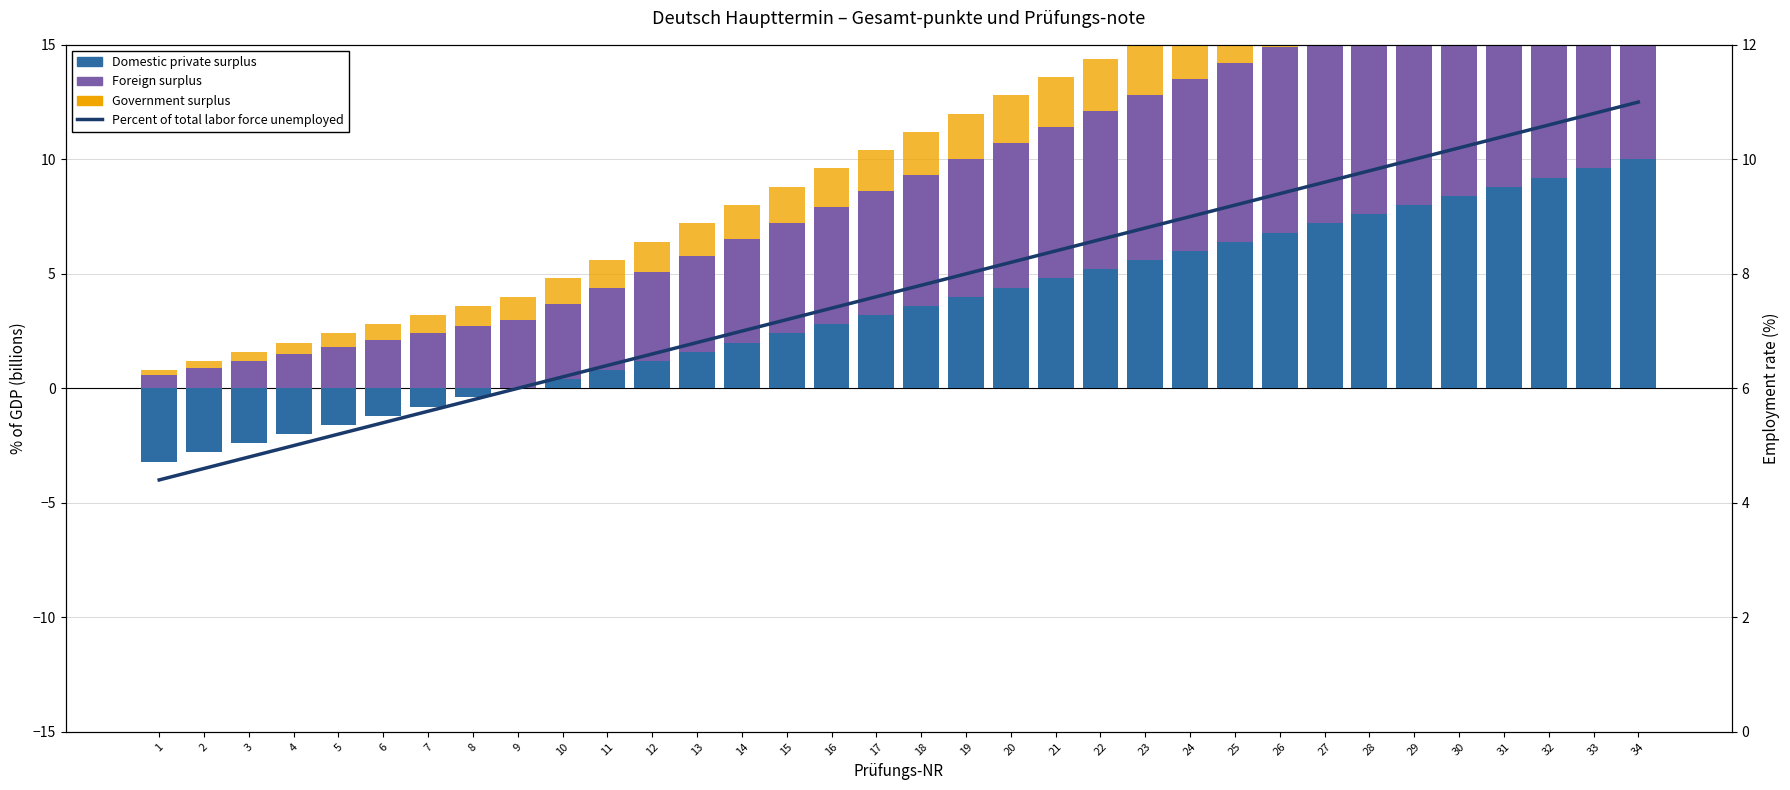

At which category is the sum across all series the highest?

34